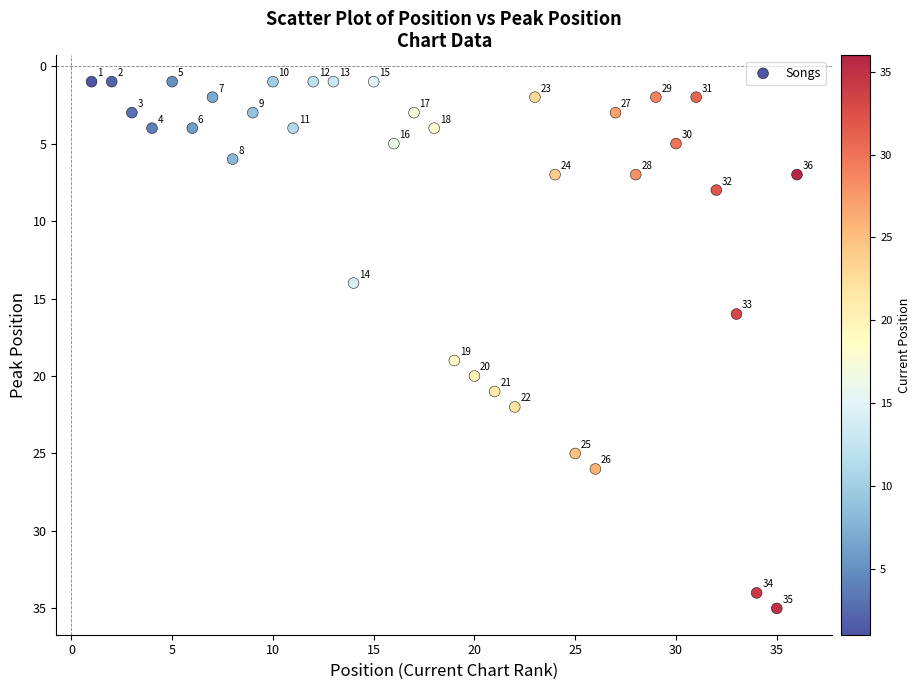

What Y value in the scatter plot is closest to 18?

19